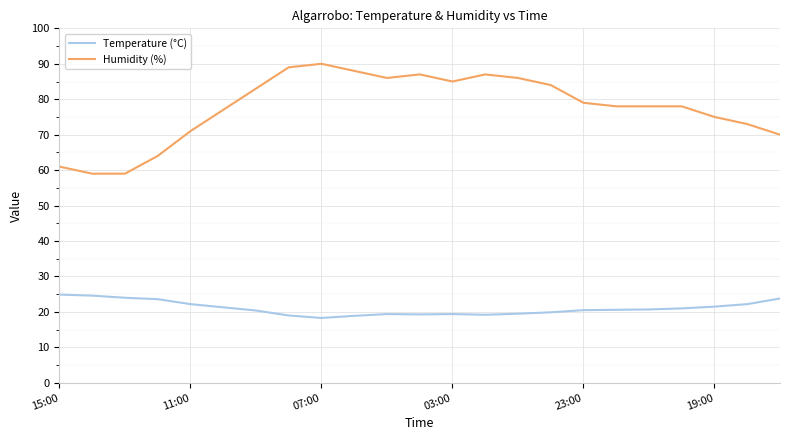

Which series has the largest range (max minus min)?

Humidity (%)